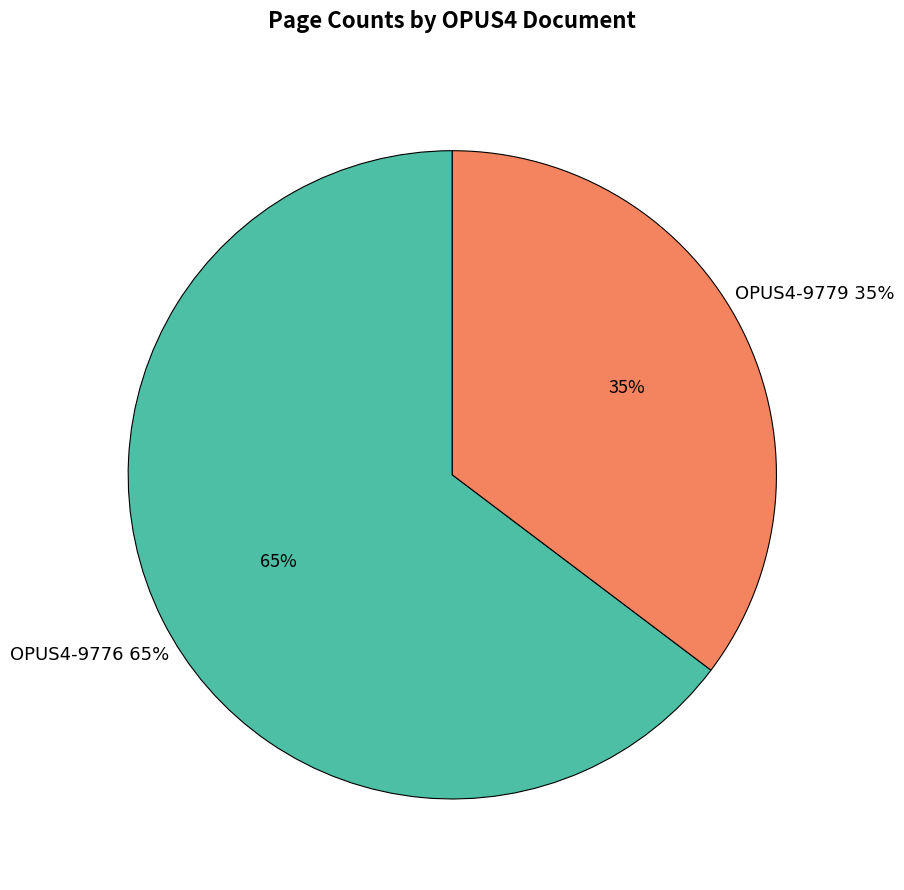

To the nearest percent, what percentage of the pie is OPUS4-9779?

35%